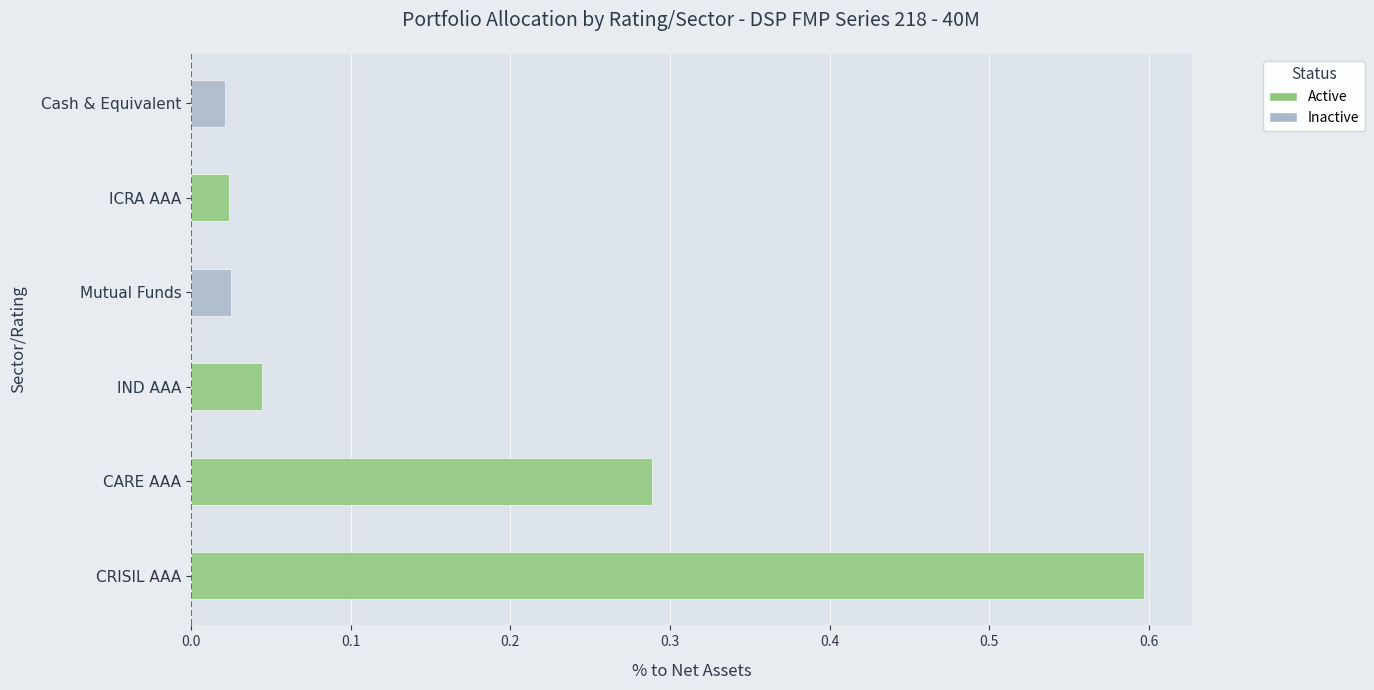

What is the sum of all values?

1.0